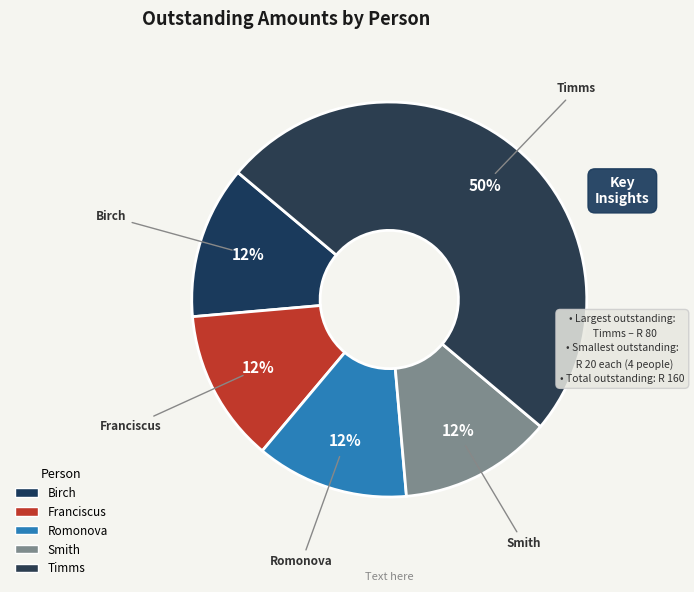

What is the ratio of the value at Birch to the value at Romonova?

1.0